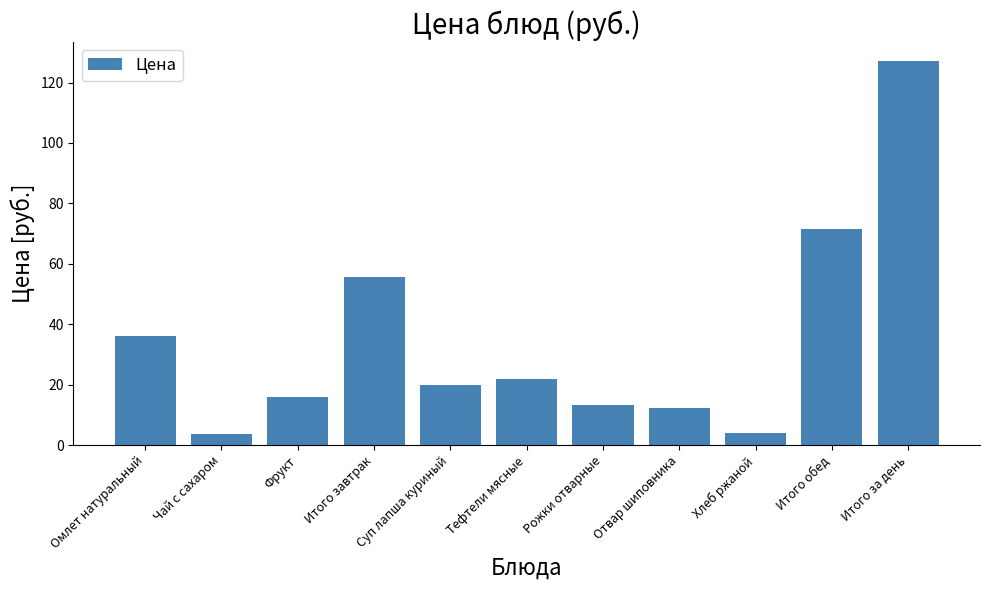

Approximately how many times larger is the value at Отвар шиповника compared to Чай с сахаром?

3.3